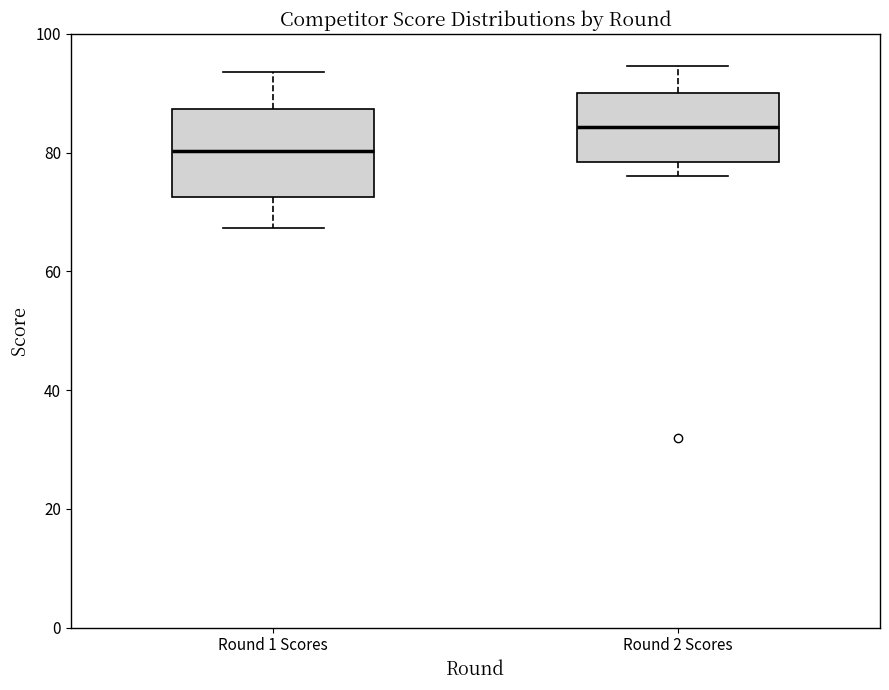

Which box is the tallest, from its lower edge to its upper edge?

Round 1 Scores